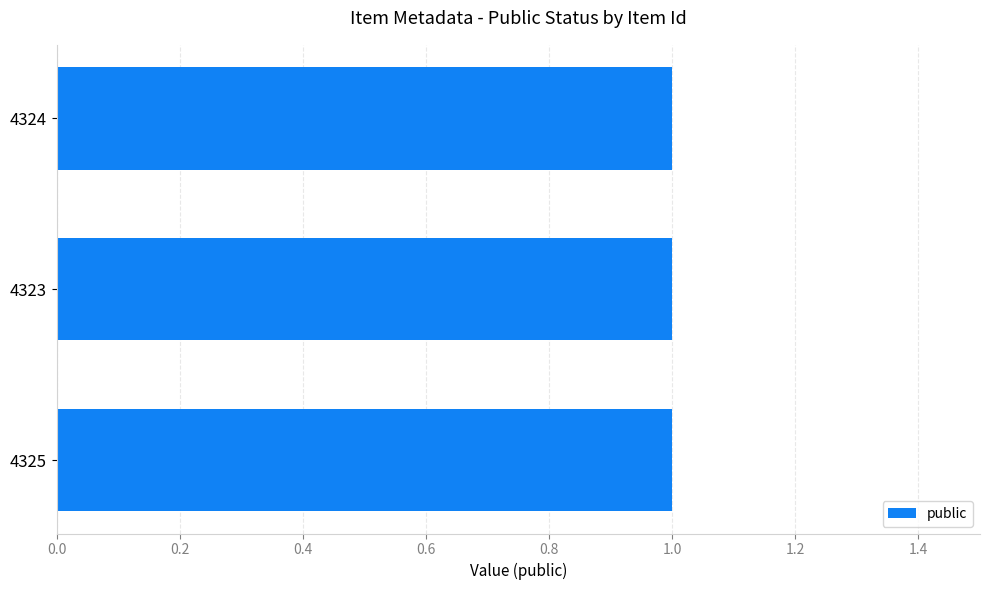

Which series changed the most between 4323 and 4324?

public